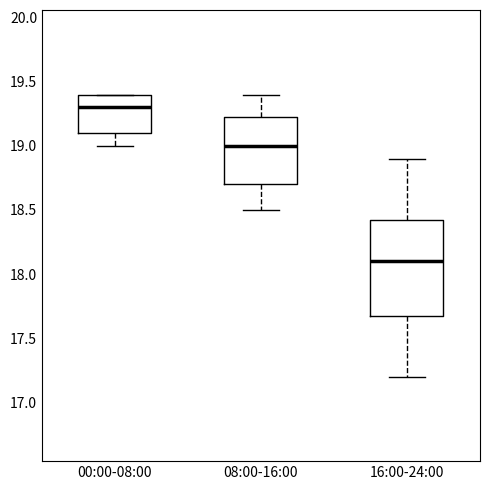

Reading left to right, transcribe this box plot: for each box, give where its median line is, the range the box spans, and where its two whiskers end, as read against the y-axis. The values are not printed on the chart, so give them approximately, as read against the axis.

00:00-08:00: median 19.30, box 19.10 to 19.40, whiskers 19.00 to 19.40
08:00-16:00: median 19.00, box 18.70 to 19.25, whiskers 18.50 to 19.40
16:00-24:00: median 18.10, box 17.70 to 18.45, whiskers 17.20 to 18.90